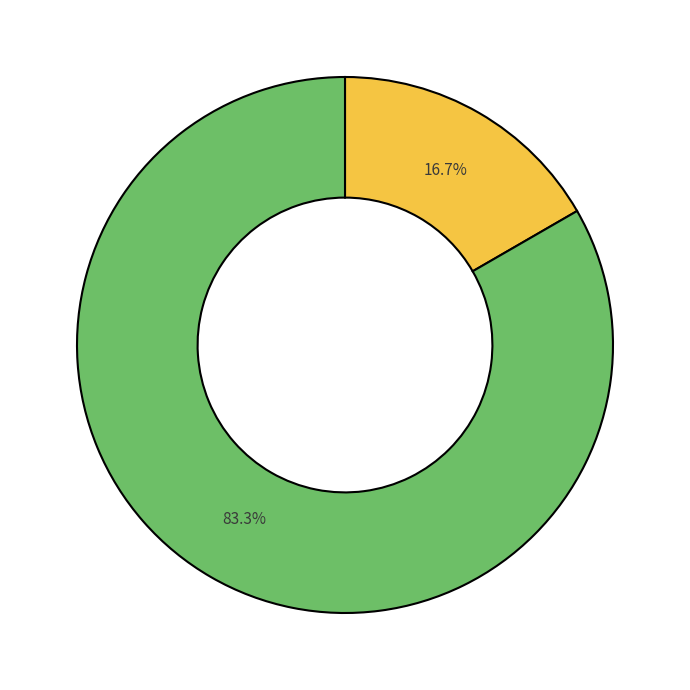

Does any single category account for the majority?

Yes